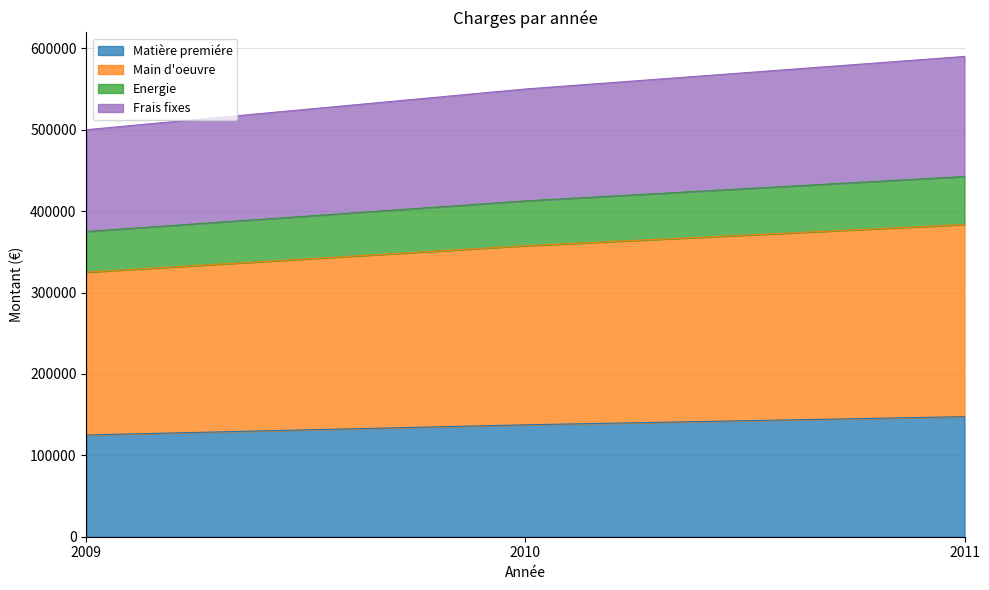

Which category has the lowest value in the Frais fixes series?

2009